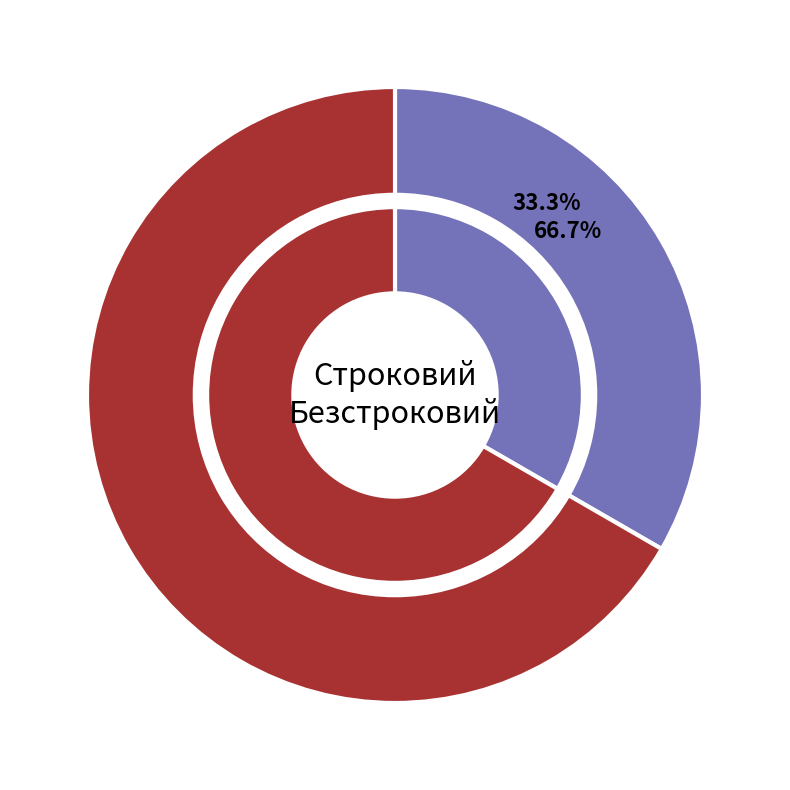

Which category accounts for the majority?

Безстроковий